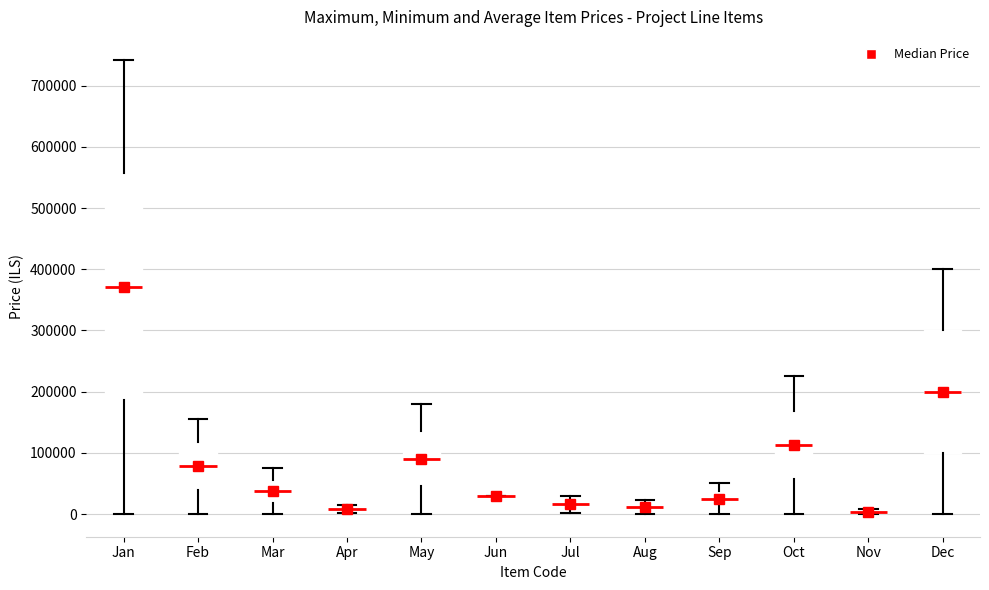

Comparing the boxes themselves (not the whiskers), which one is the tallest?

Jan